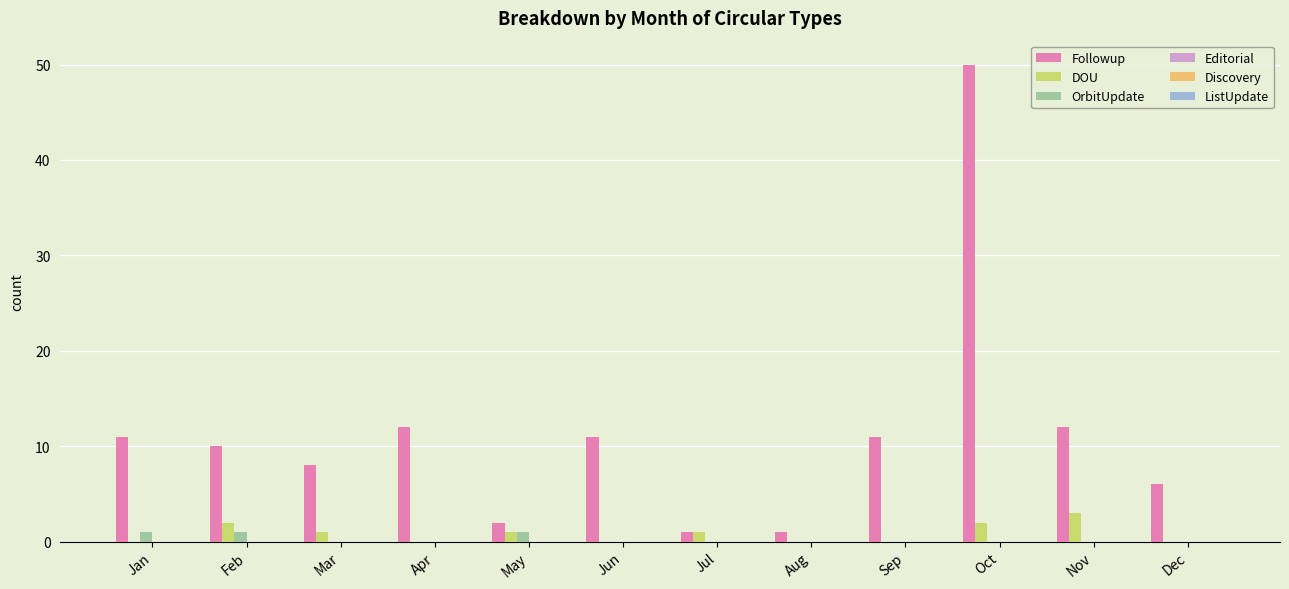

What is the total value across all series at Sep?

11